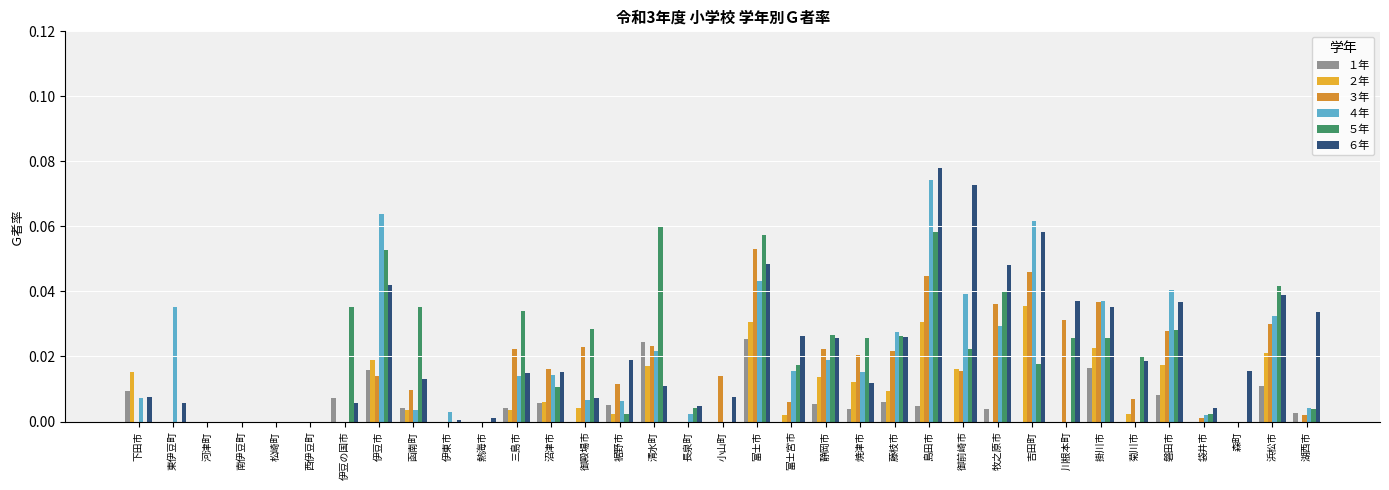

Is it true that ２年 equals 0.0 at 御前崎市?

True